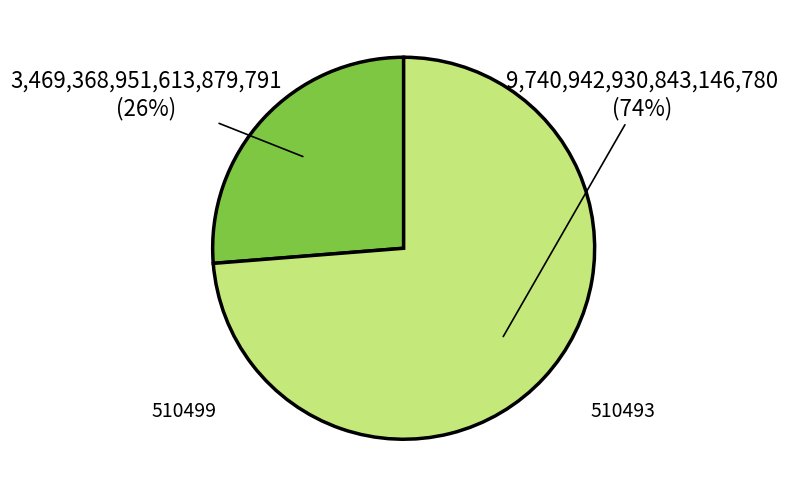

What is the majority slice?

510493